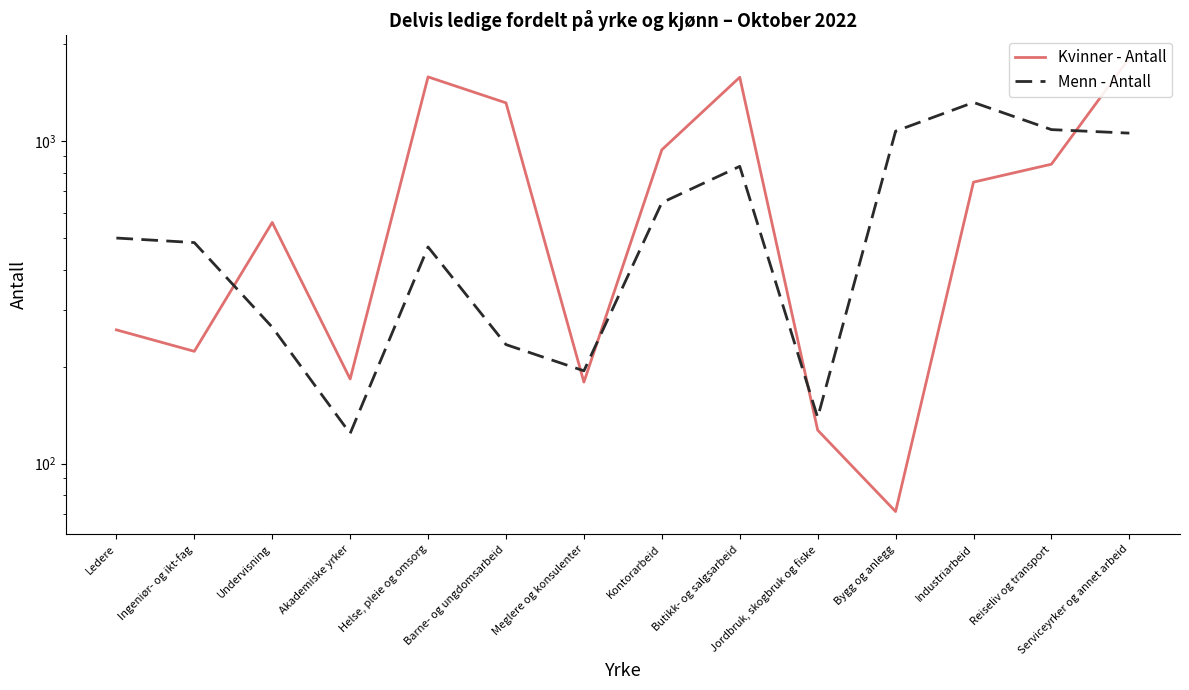

Is this an area chart (filled region under the line)?

No